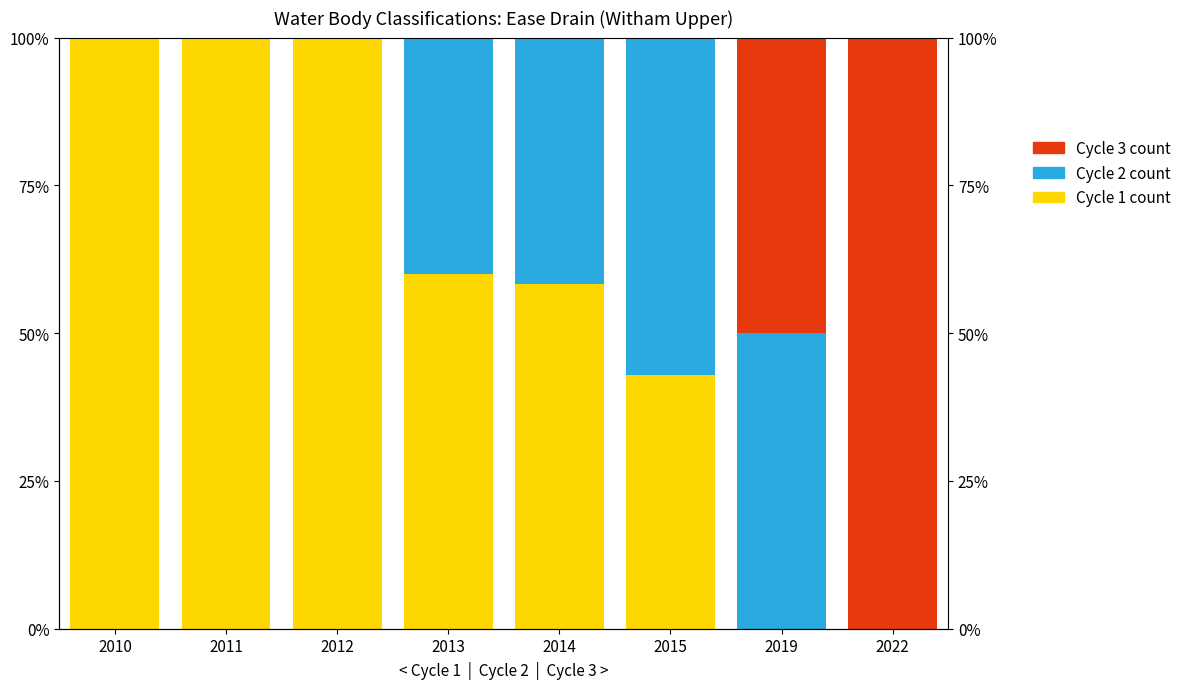

The value of Cycle 2 count at 2019 is 69.4. True or false?

False